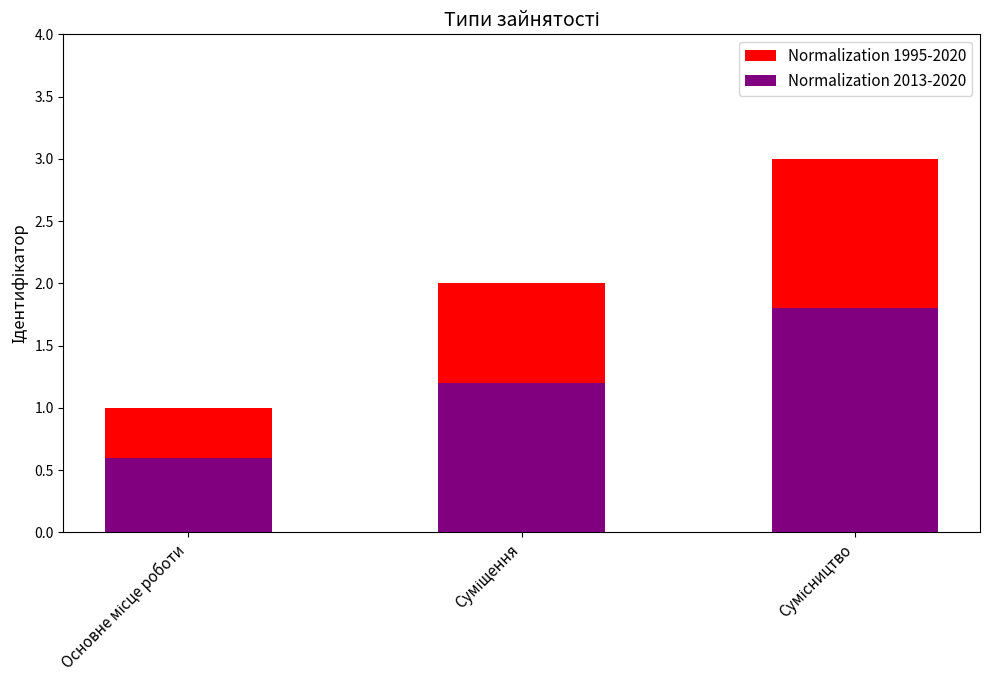

List the series in order of their peak value, lowest first.

Normalization 2013-2020, Normalization 1995-2020